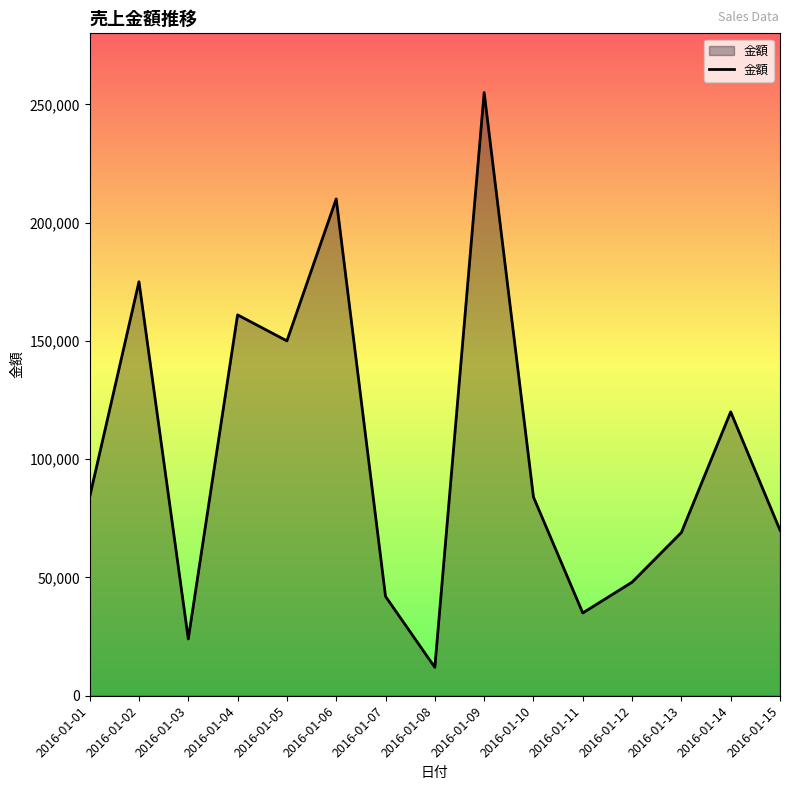

The value at 2016-01-10 is 57724. True or false?

False